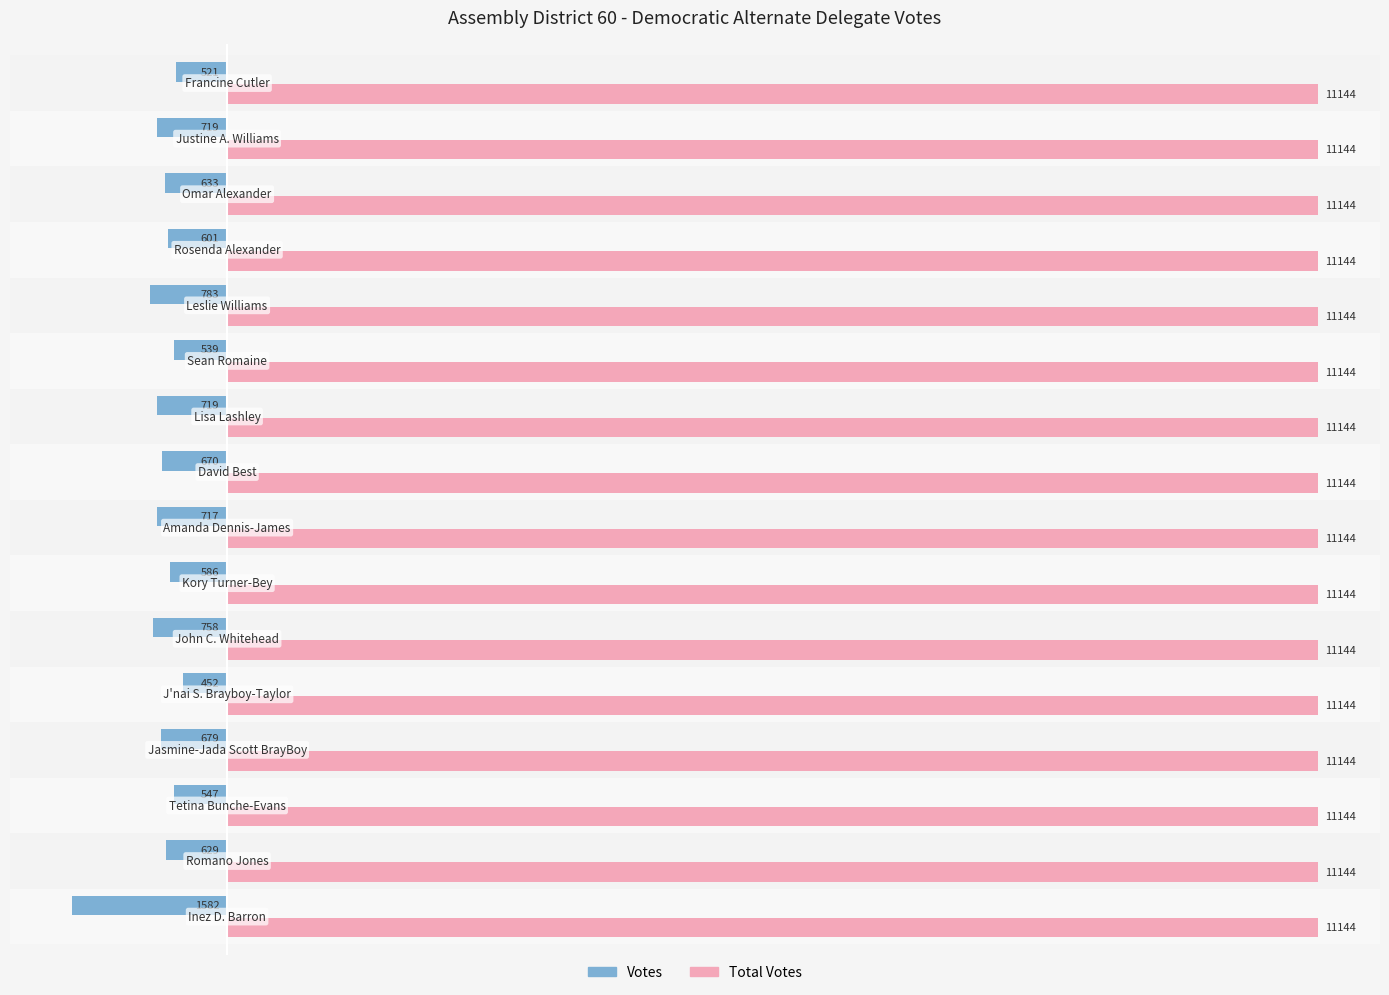

Which series has the largest total across all categories?

Total Votes